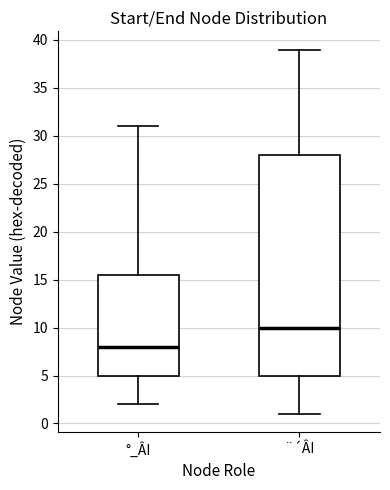

Reading left to right, read every box against the y-axis: the position of its median line, the range the box covers, and the ends of its whiskers. The values are not printed on the chart, so give them approximately, as read against the axis.

°_ÂI: median 8.0, box 5.0 to 15.5, whiskers 2.0 to 31.0
¨´ÂI: median 10.0, box 5.0 to 28.0, whiskers 1.0 to 39.0